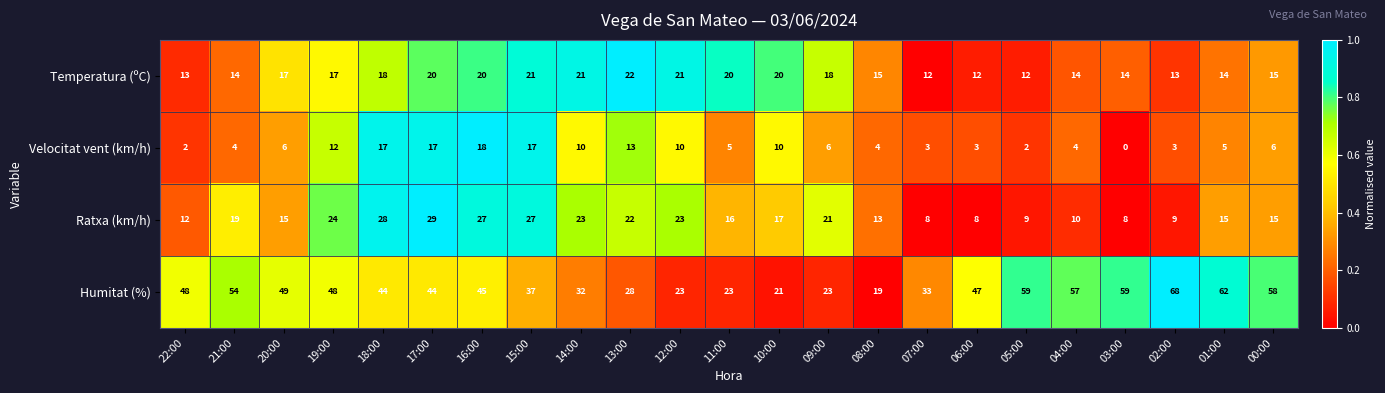

True or false: Humitat (%) has a value of 48 at 22:00.

True